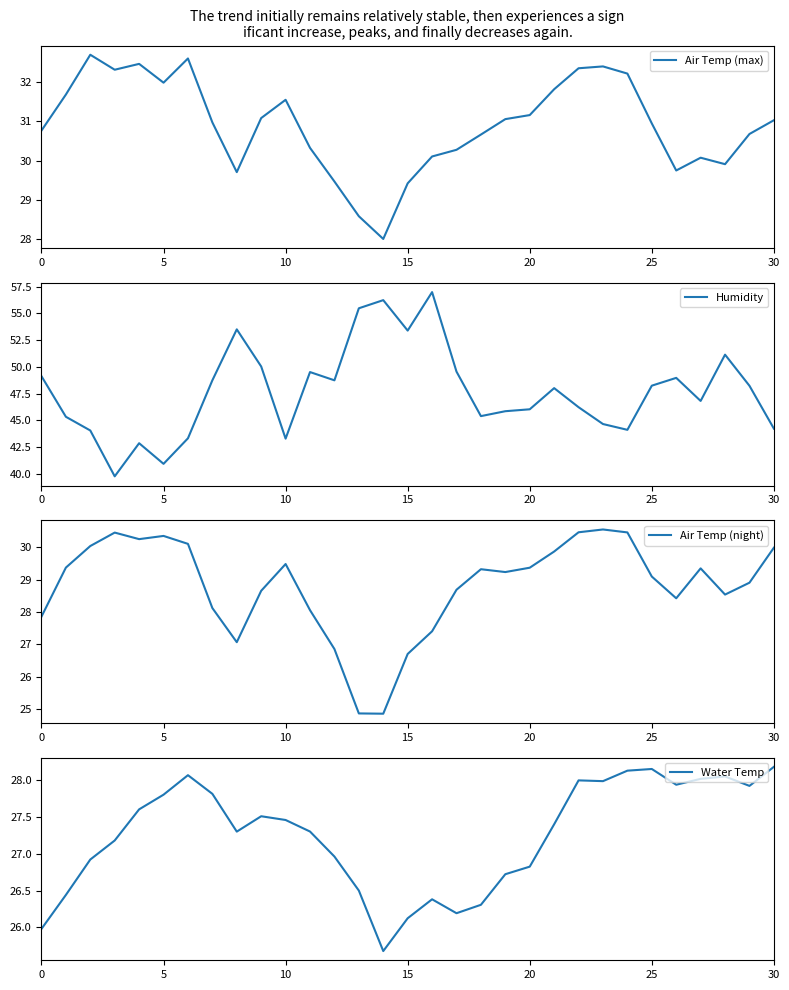

How many lines are shown in the chart?

4